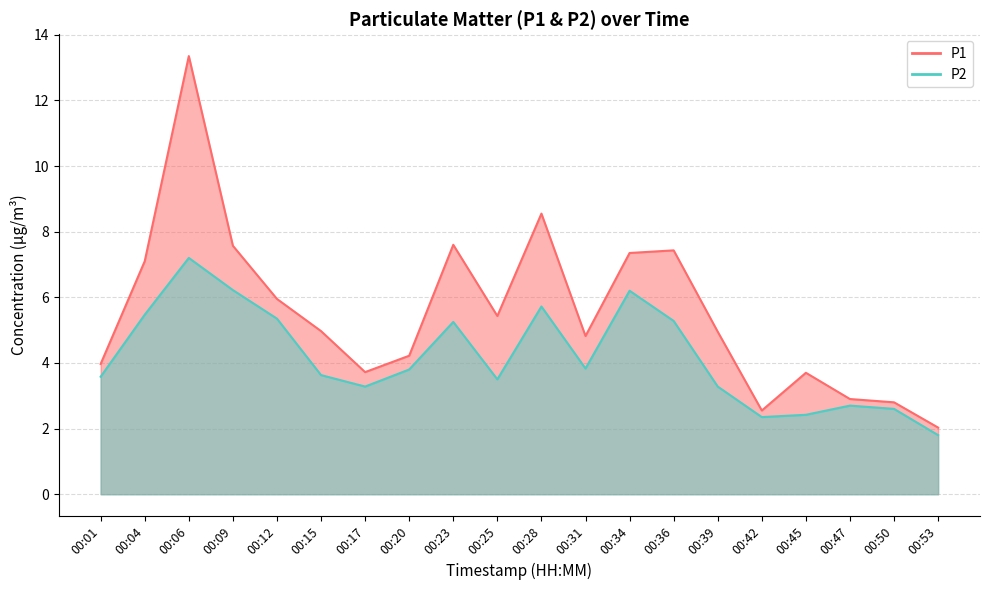

The P1 series shows 11.9 at 00:04. True or false?

False